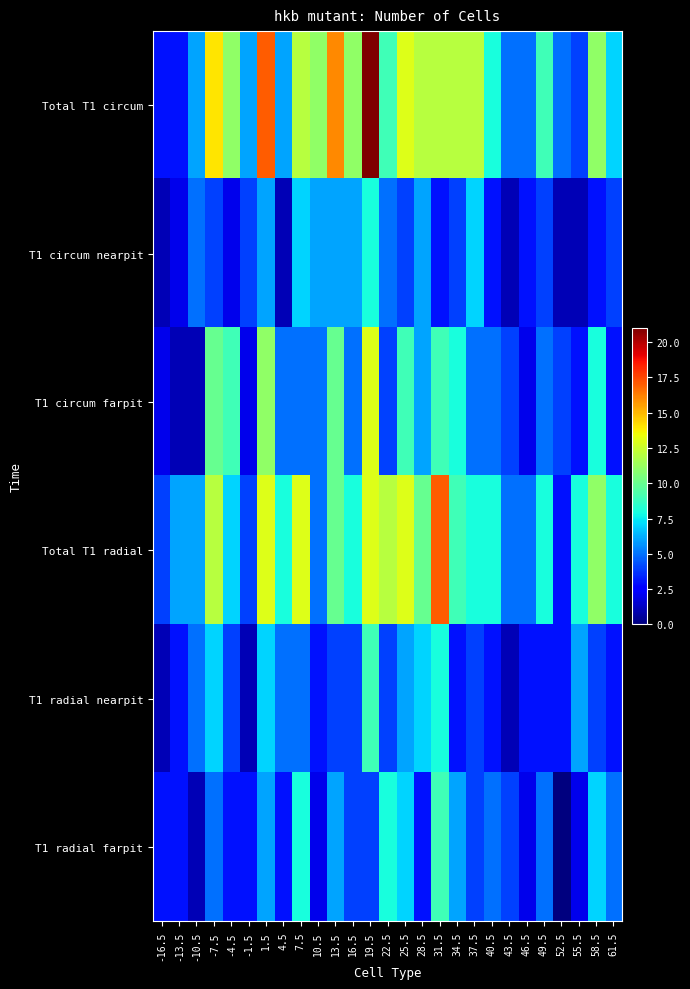

How many series are shown in this chart?

6